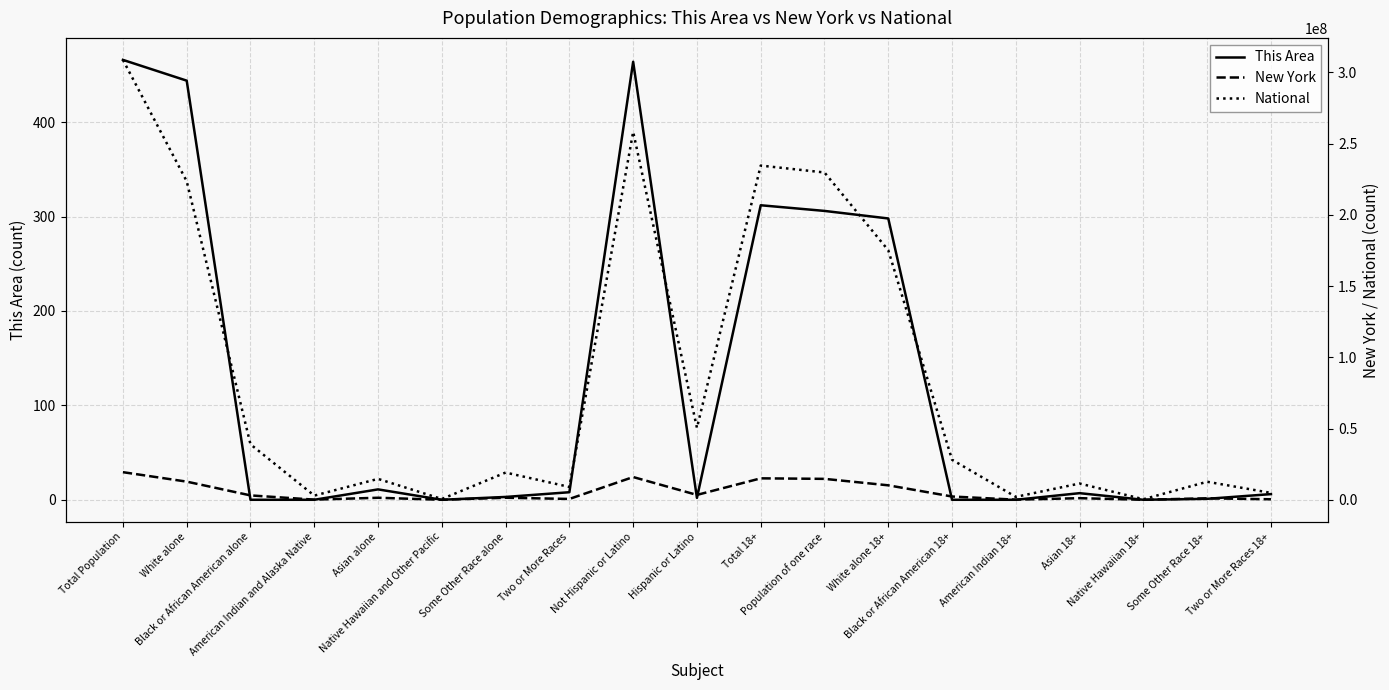

Where is the first local minimum for New York?

American Indian and Alaska Native